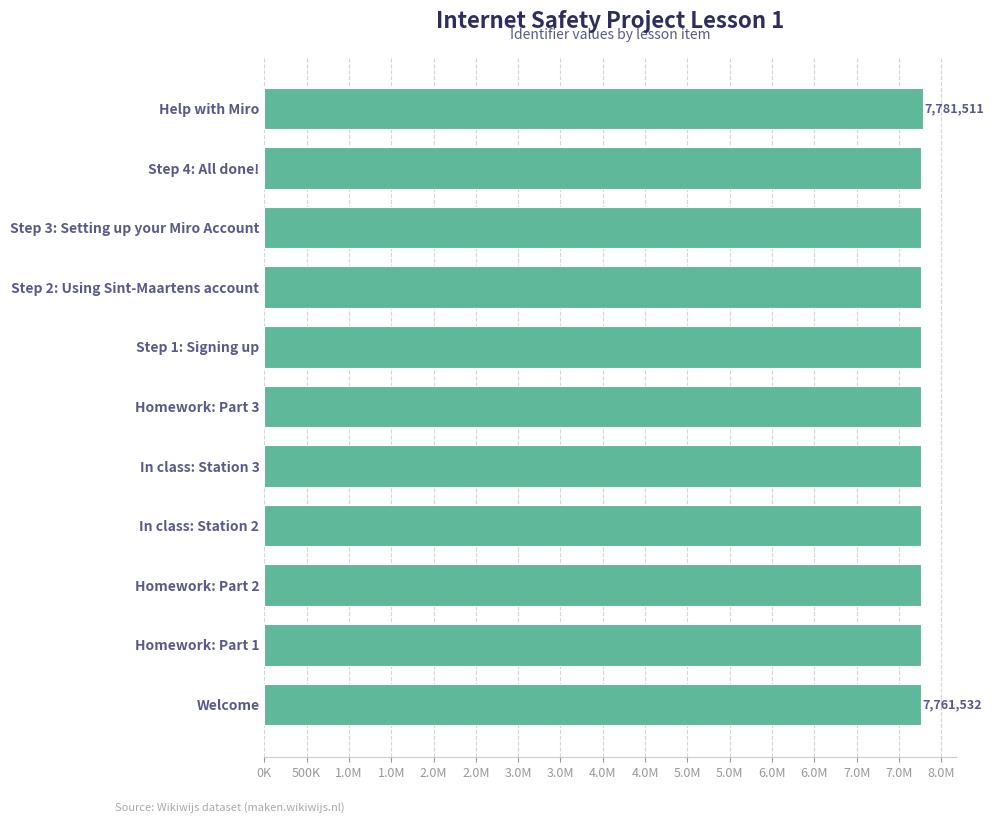

What is the minimum value shown in the chart?

7761532